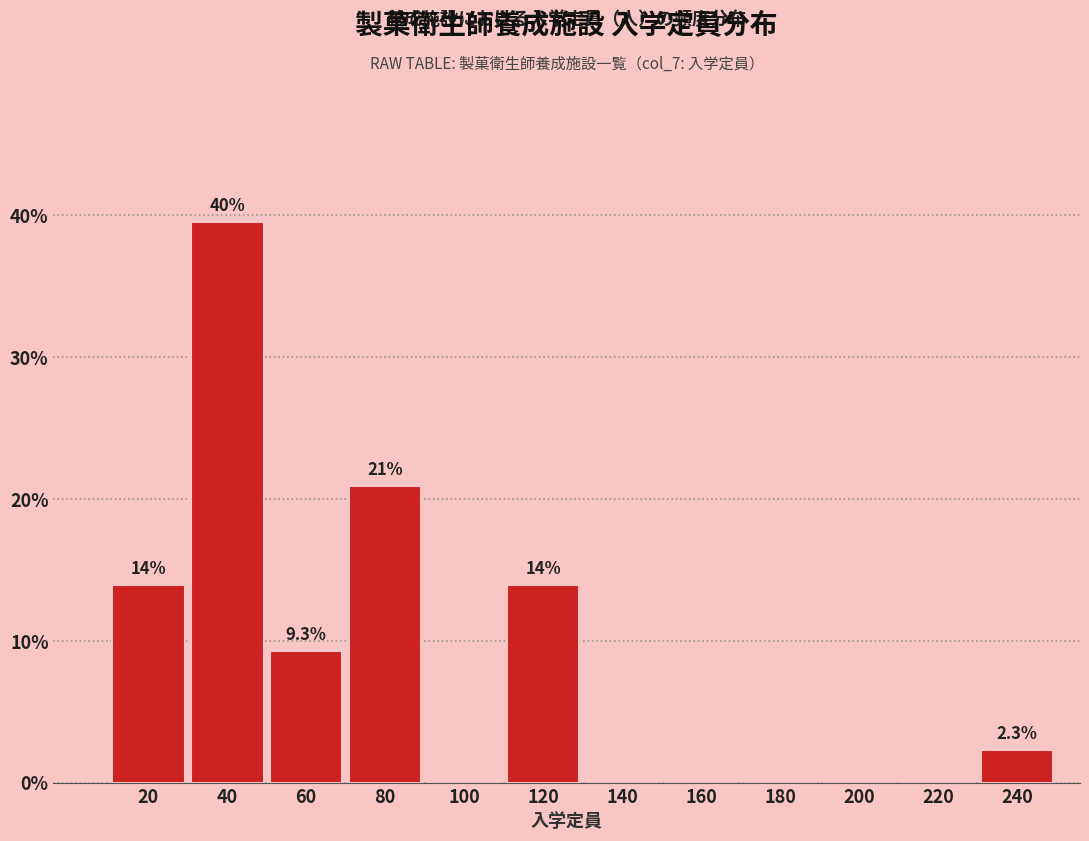

Reading left to right, extract all data points from this chart.

20=14.0	40=39.5	60=9.3	80=20.9	100=0.0	120=14.0	140=0.0	160=0.0	180=0.0	200=0.0	220=0.0	240=2.3